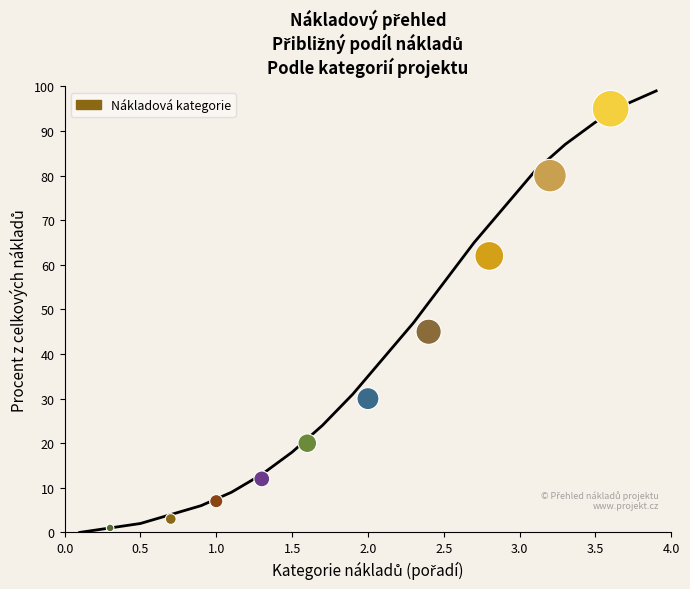

What Y value in the scatter plot is closest to 48?

45